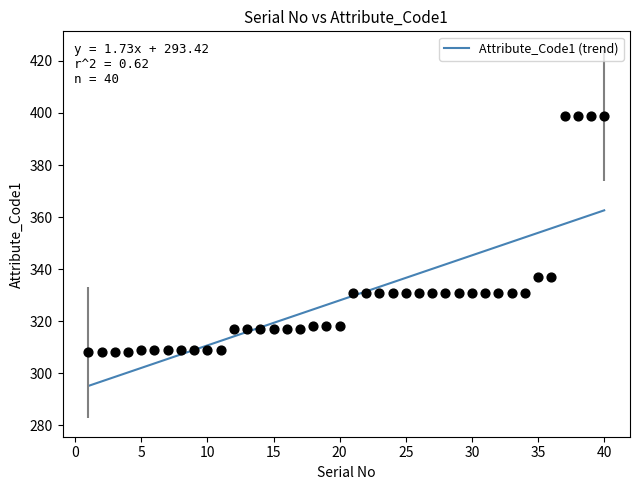

The Attribute_Code1 (trend) series shows 205.7 at 25. True or false?

False